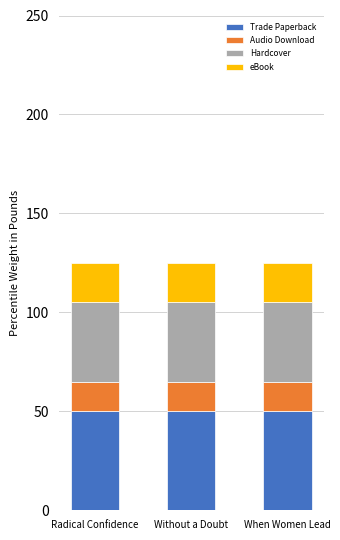

The Trade Paperback series shows 50 at Without a Doubt. True or false?

True